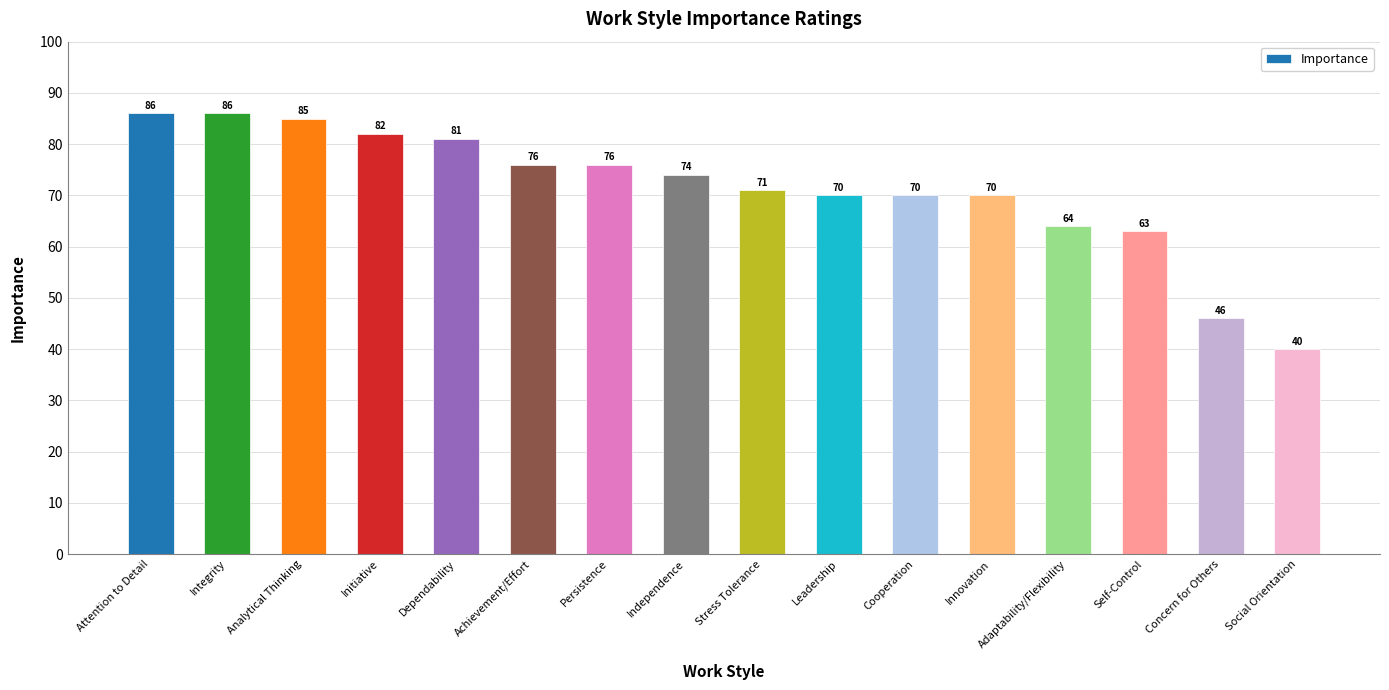

What is the change in value from Analytical Thinking to Concern for Others?

-39